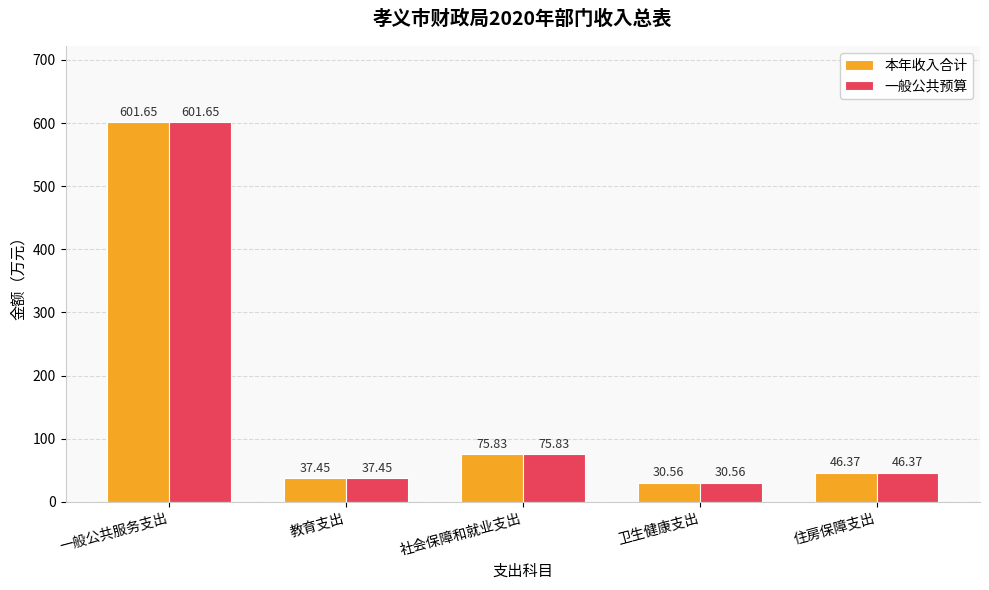

At which label does 一般公共预算 reach its peak?

一般公共服务支出